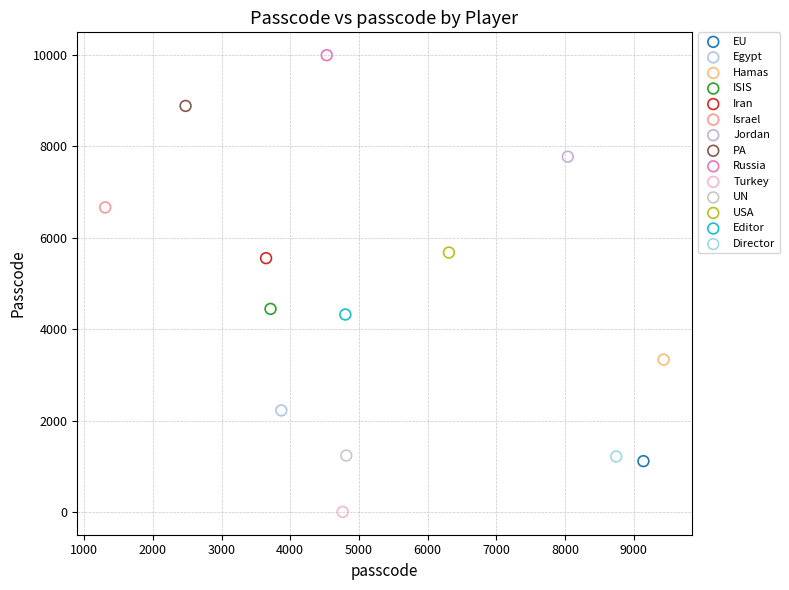

Which series reaches the minimum Y coordinate?

Turkey